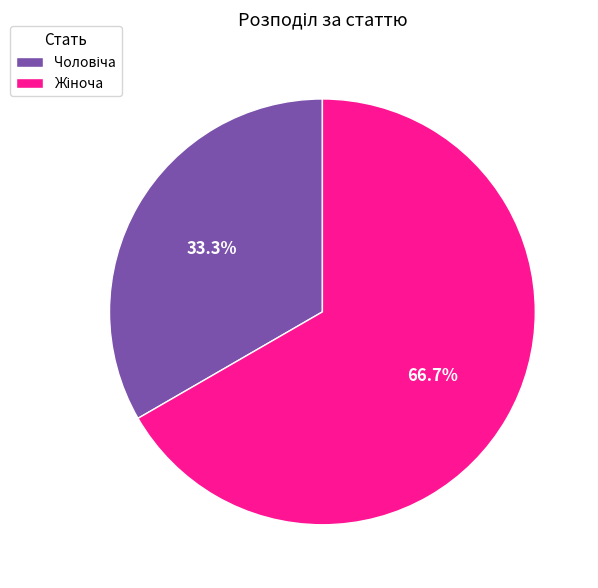

Is there any slice that represents more than half of the pie?

Yes